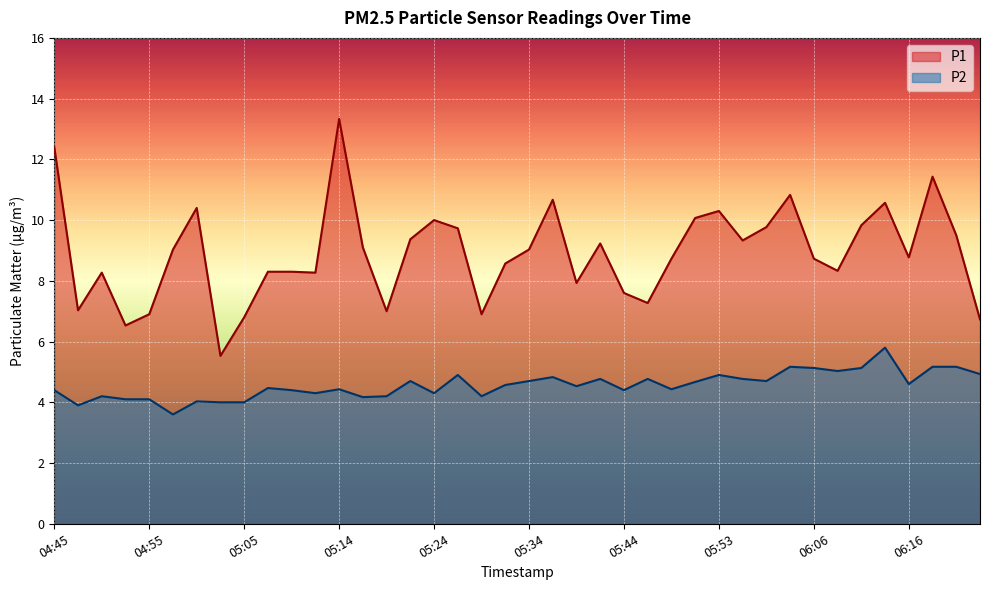

What is the value of the P1 point at the 39th from the left?

9.5